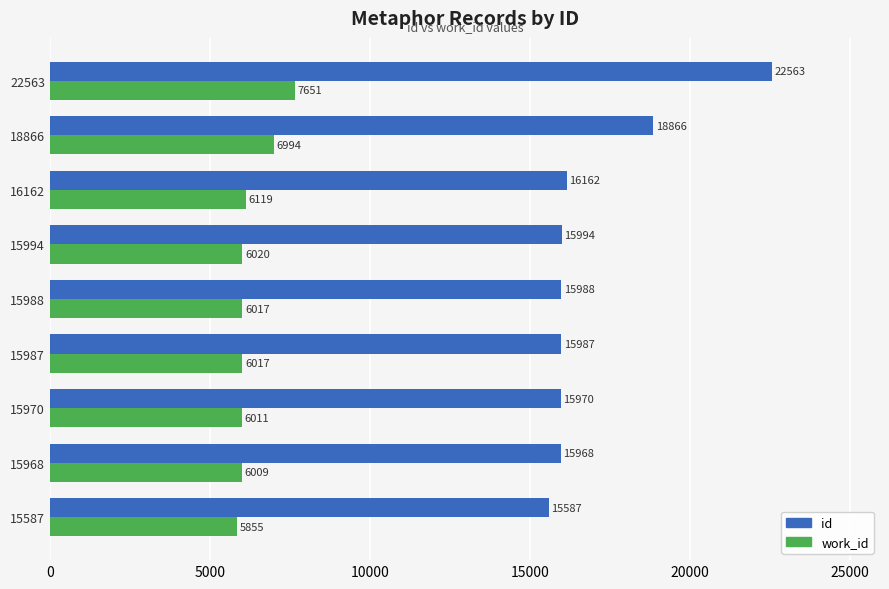

Between 15970 and 22563, which series saw the biggest shift?

id